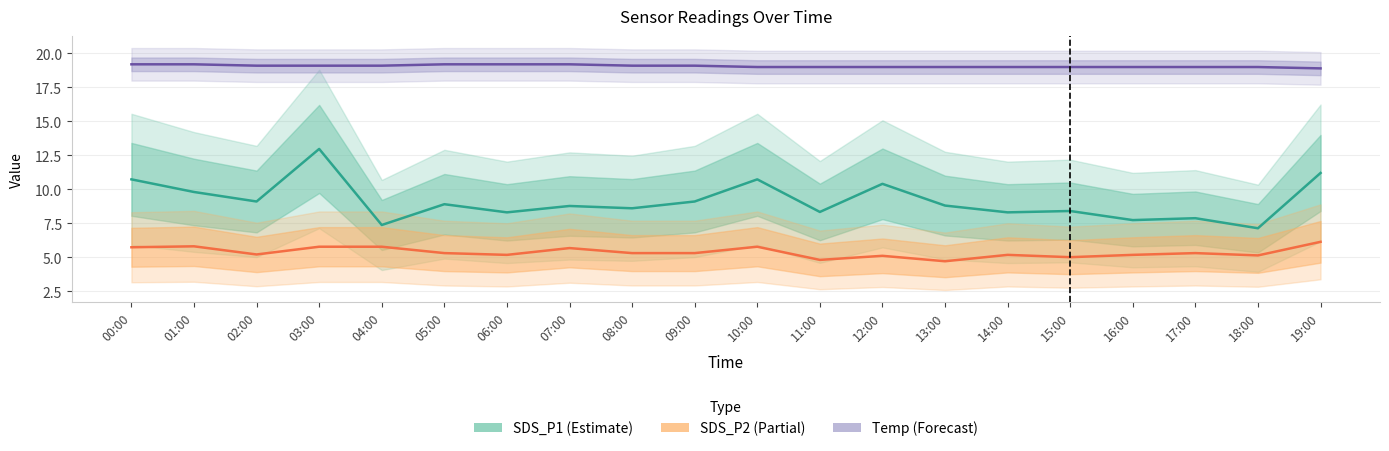

Between 01:00 and 09:00, which is larger?

01:00